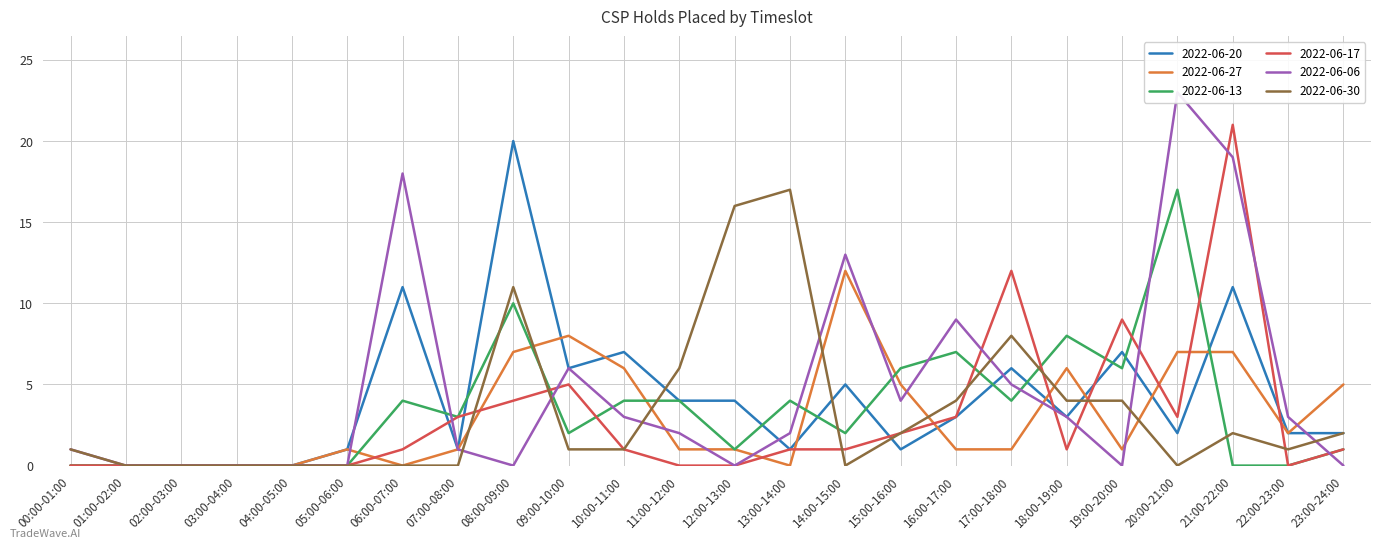

Reading left to right, what are all the values shown in this chart?

2022-06-20: 0	0	0	0	0	1	11	1	20	6	7	4	4	1	5	1	3	6	3	7	2	11	2	2
2022-06-27: 0	0	0	0	0	1	0	1	7	8	6	1	1	0	12	5	1	1	6	1	7	7	2	5
2022-06-13: 0	0	0	0	0	0	4	3	10	2	4	4	1	4	2	6	7	4	8	6	17	0	0	1
2022-06-17: 0	0	0	0	0	0	1	3	4	5	1	0	0	1	1	2	3	12	1	9	3	21	0	1
2022-06-06: 1	0	0	0	0	0	18	1	0	6	3	2	0	2	13	4	9	5	3	0	23	19	3	0
2022-06-30: 1	0	0	0	0	0	0	0	11	1	1	6	16	17	0	2	4	8	4	4	0	2	1	2